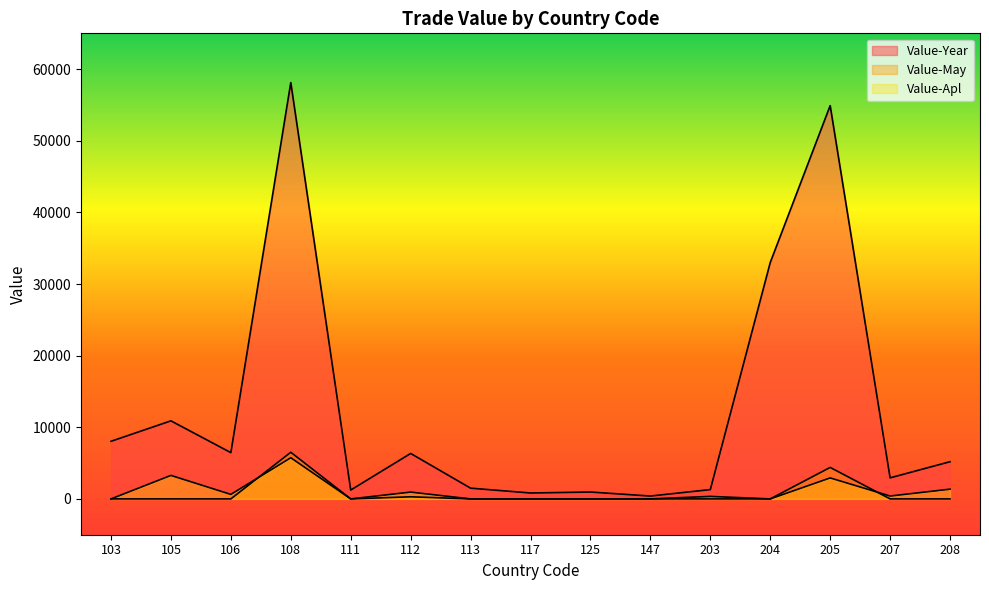

Reading right to left, extract all data points from this chart.

Value-Year: 208=5194	207=2940	205=54906	204=33000	203=1300	147=400	125=960	117=826	113=1500	112=6345	111=1236	108=58128	106=6460	105=10899	103=8042
Value-May: 208=0	207=0	205=4395	204=0	203=350	147=0	125=0	117=0	113=0	112=295	111=0	108=6513	106=0	105=0	103=0
Value-Apl: 208=1360	207=400	205=2930	204=0	203=0	147=0	125=0	117=0	113=0	112=950	111=0	108=5750	106=630	105=3280	103=0